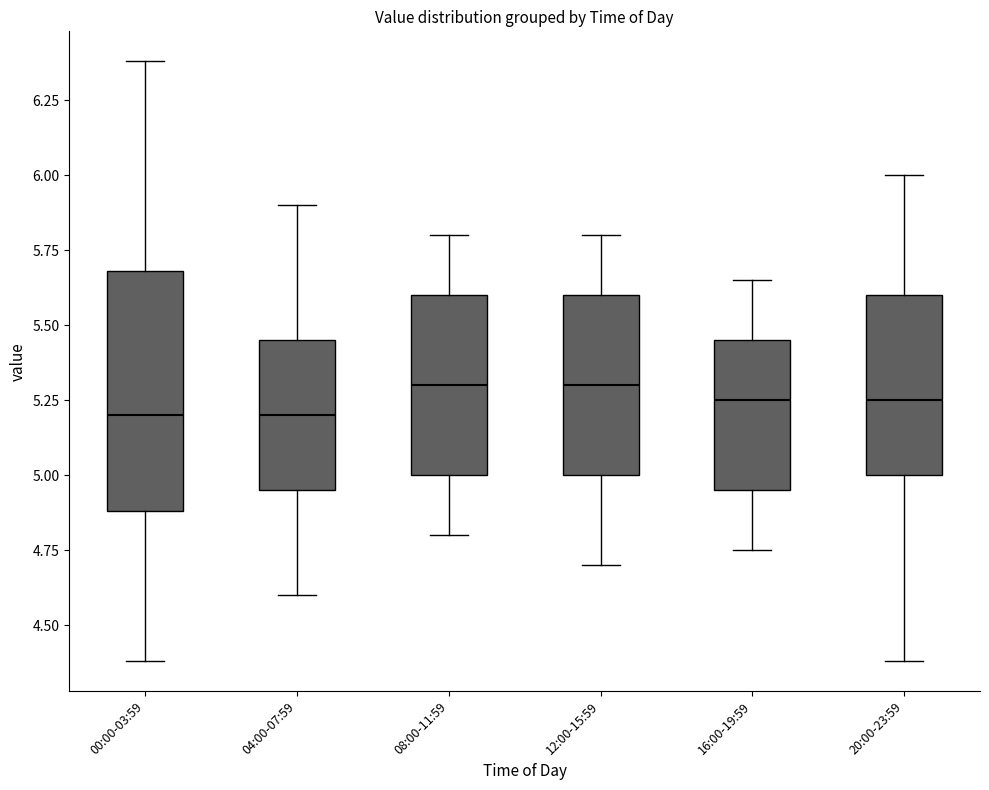

Reading left to right, transcribe this box plot: for each box, give where its median line is, the range the box spans, and where its two whiskers end, as read against the y-axis. The values are not printed on the chart, so give them approximately, as read against the axis.

00:00-03:59: median 5.20, box 4.90 to 5.70, whiskers 4.40 to 6.40
04:00-07:59: median 5.20, box 4.95 to 5.45, whiskers 4.60 to 5.90
08:00-11:59: median 5.30, box 5.00 to 5.60, whiskers 4.80 to 5.80
12:00-15:59: median 5.30, box 5.00 to 5.60, whiskers 4.70 to 5.80
16:00-19:59: median 5.25, box 4.95 to 5.45, whiskers 4.75 to 5.65
20:00-23:59: median 5.25, box 5.00 to 5.60, whiskers 4.40 to 6.00